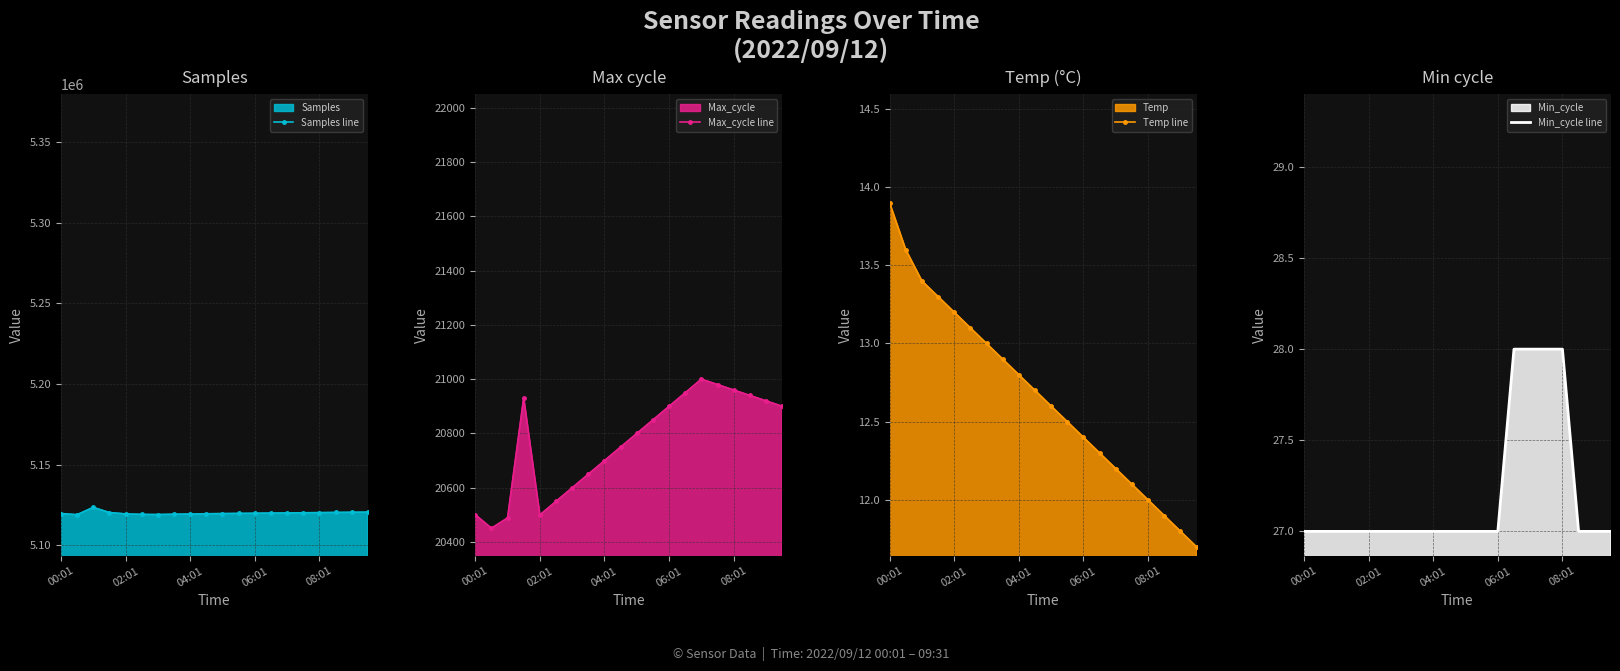

True or false: Samples line has more than 0 interior local peaks.

True